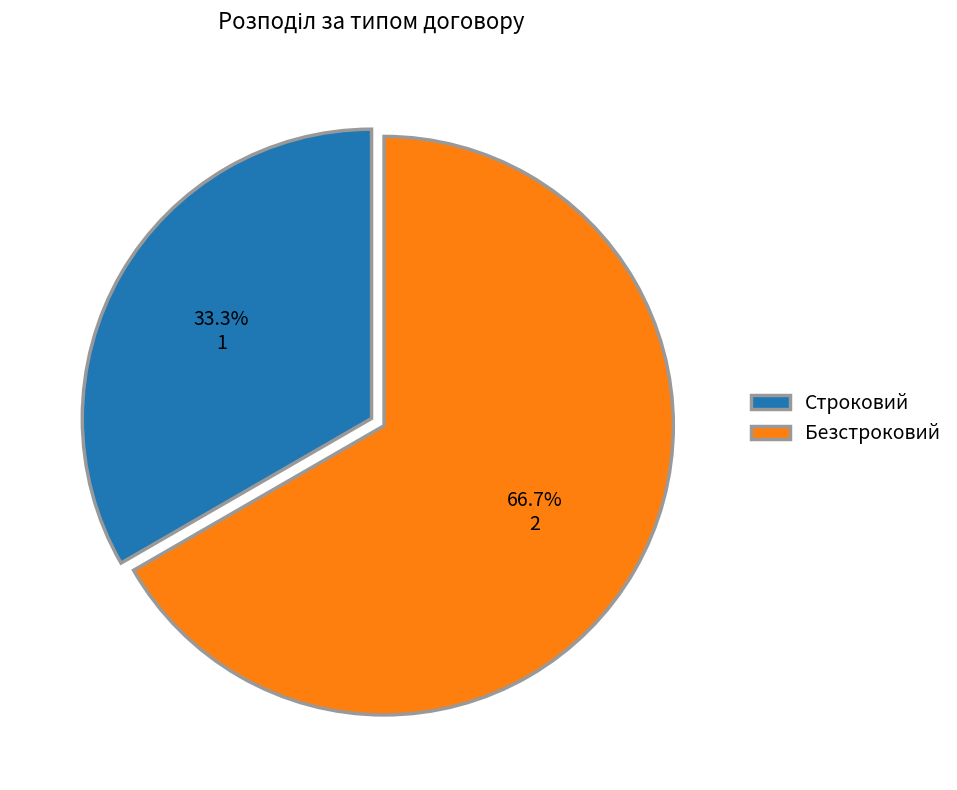

Is there a majority slice in this chart?

Yes